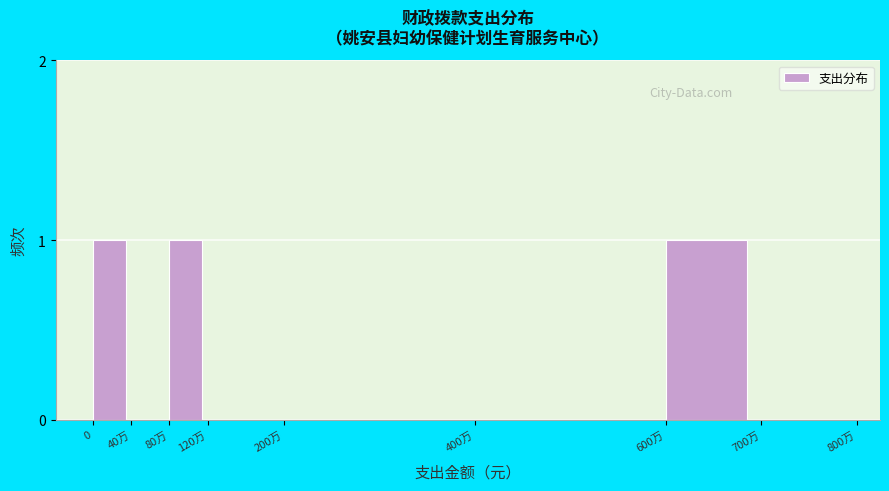

Reading left to right, what are all the values shown in this chart?

0=1	40万=0	80万=1	120万=0	200万=0	400万=0	600万=1	700万=0